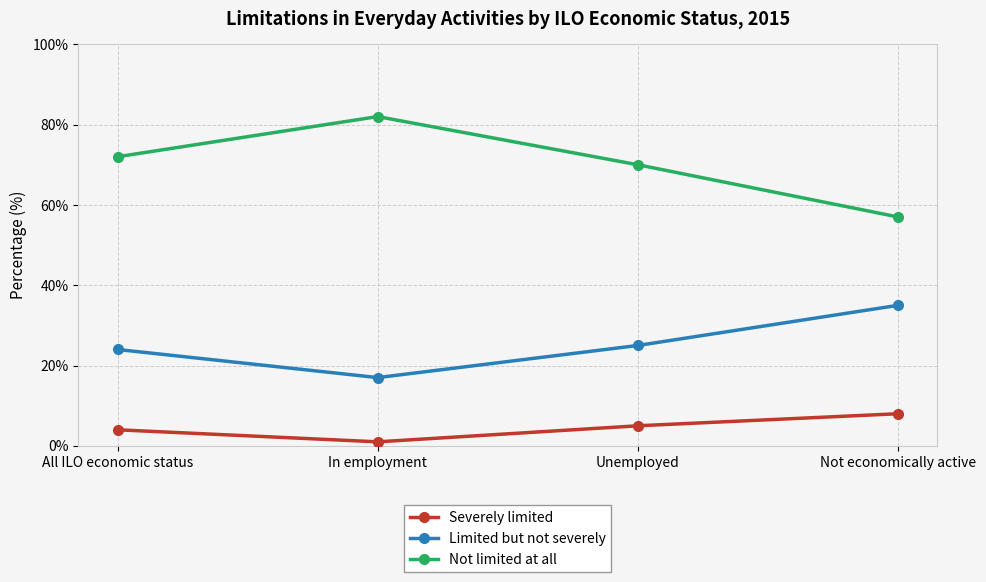

Reading right to left, transcribe all the data shown in this chart.

Severely limited: Not economically active=8	Unemployed=5	In employment=1	All ILO economic status=4
Limited but not severely: Not economically active=35	Unemployed=25	In employment=17	All ILO economic status=24
Not limited at all: Not economically active=57	Unemployed=70	In employment=82	All ILO economic status=72